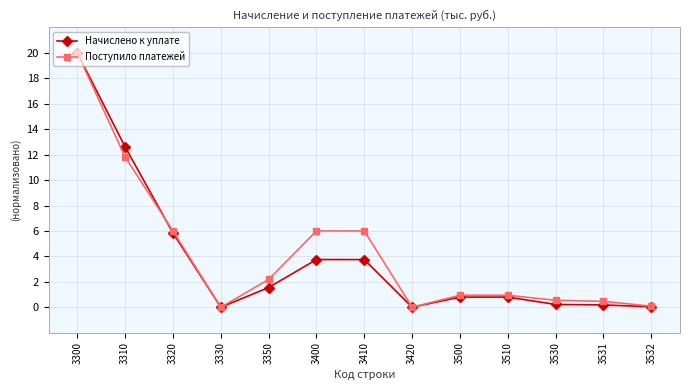

How many series are shown in this chart?

2